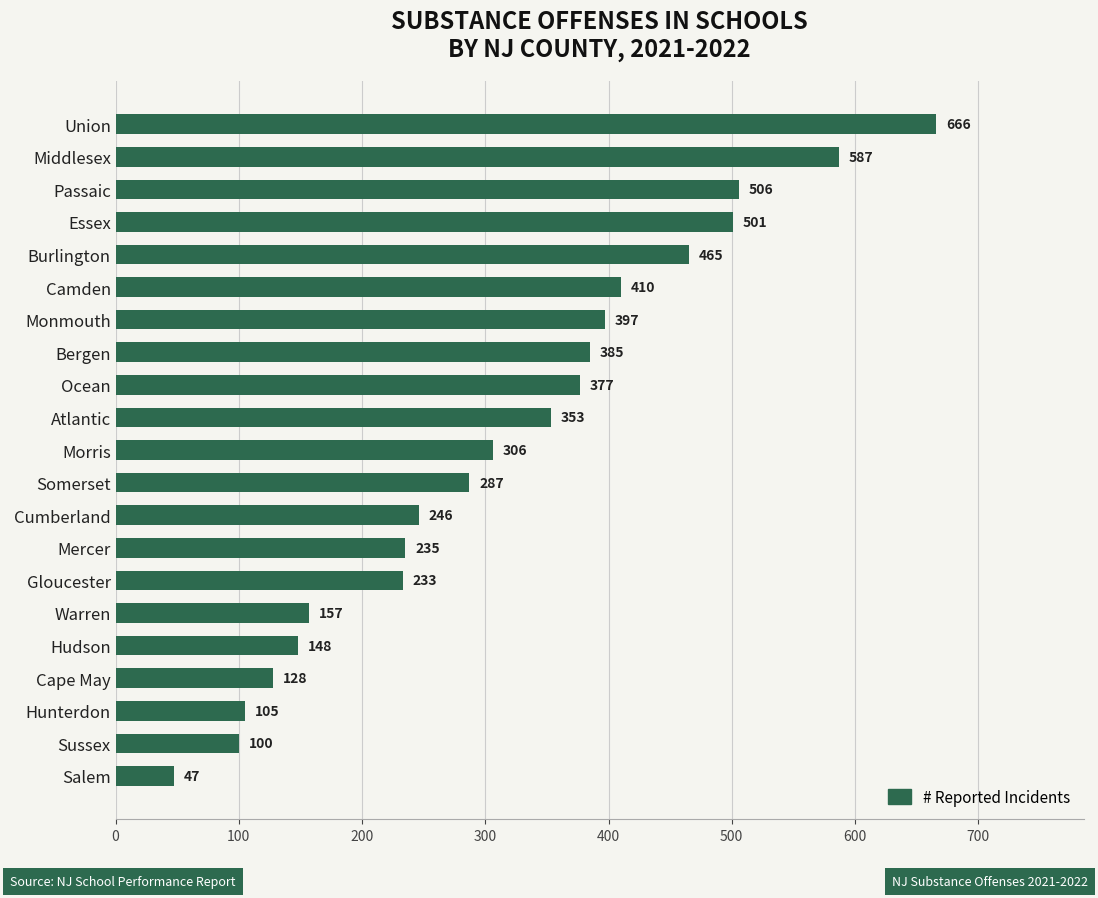

How many bars are there in total?

21